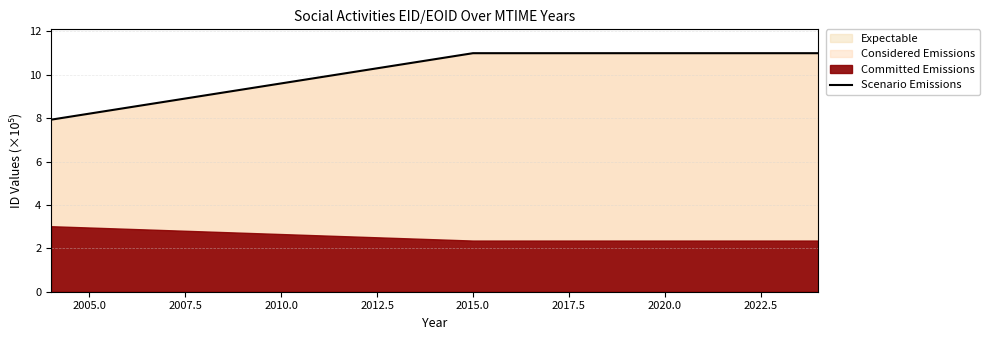

How many lines are shown in the chart?

1